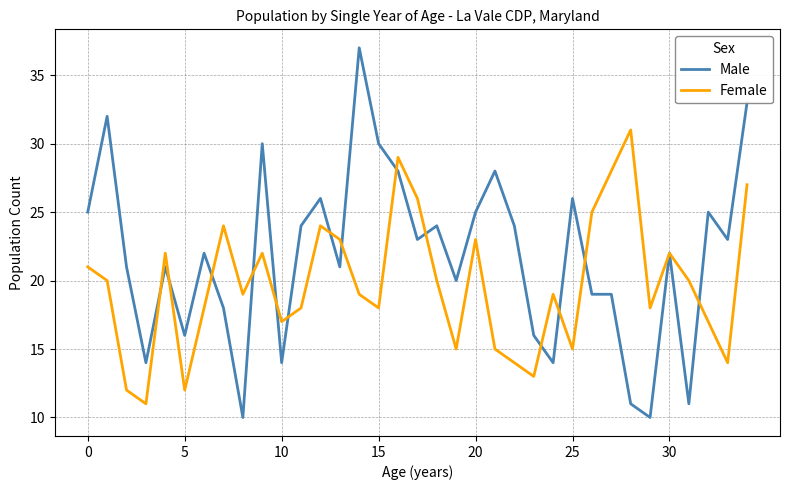

How many distinct data groups are displayed?

2